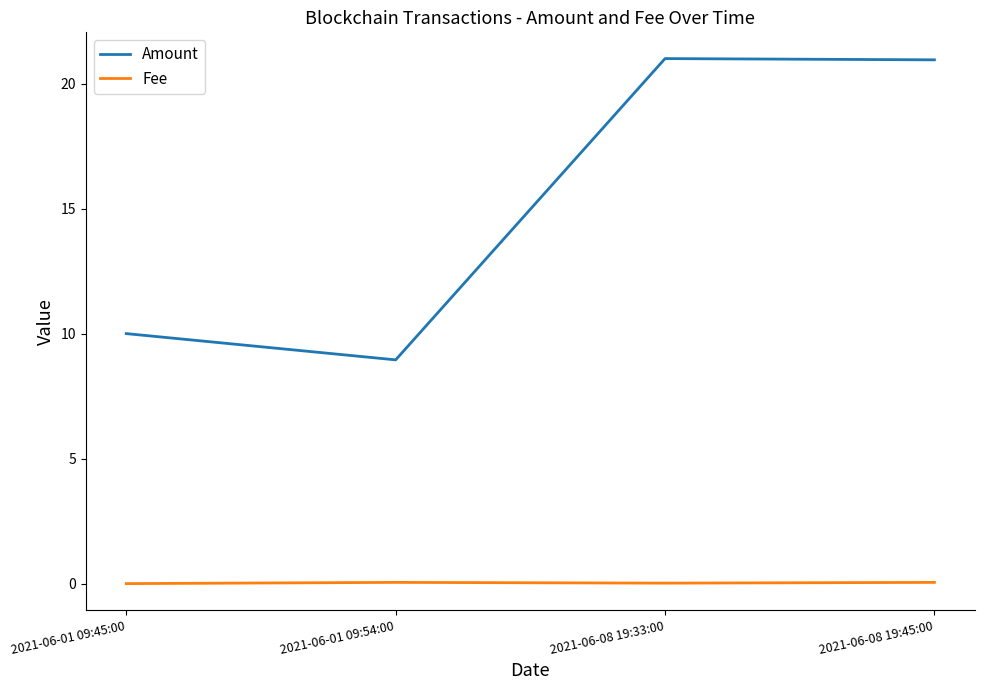

Where is Amount nearest to the value 14?

2021-06-01 09:45:00